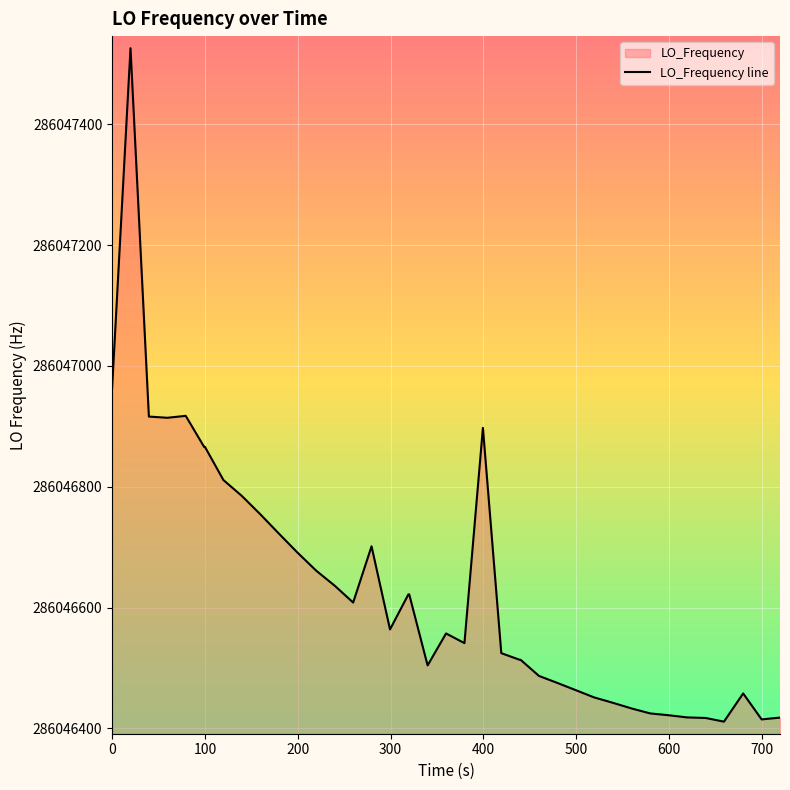

True or false: the data shows 286046866.0 at 100.

True